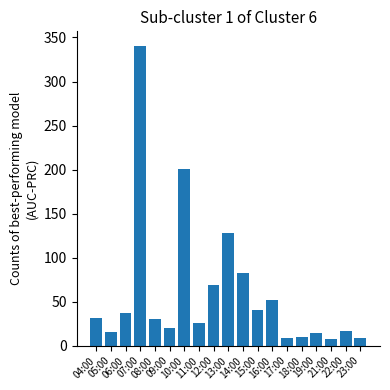

What is the sum of all values?

1141